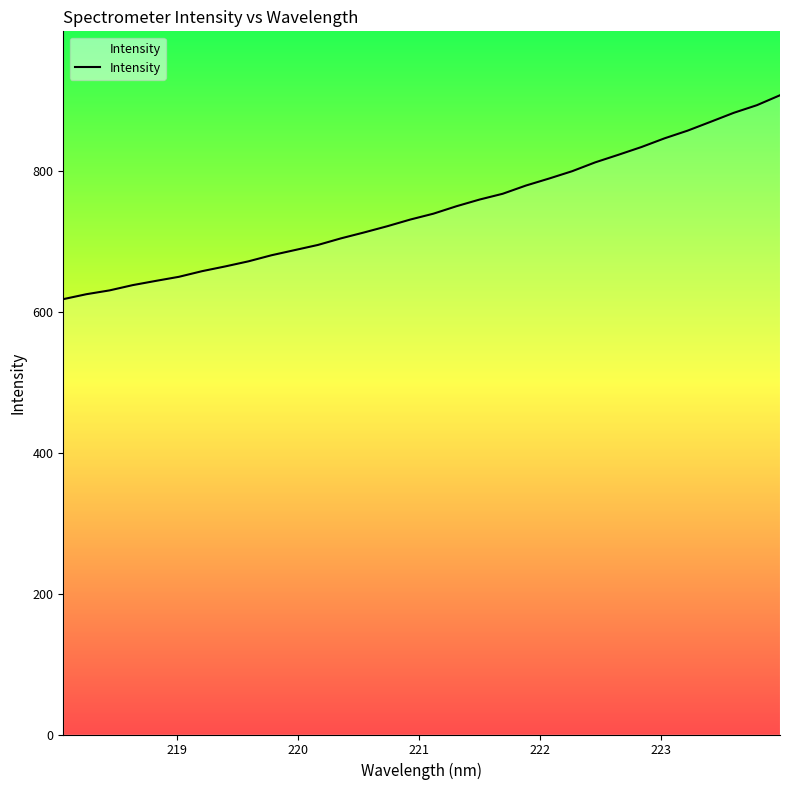

What is the sum of all values?

23836.2